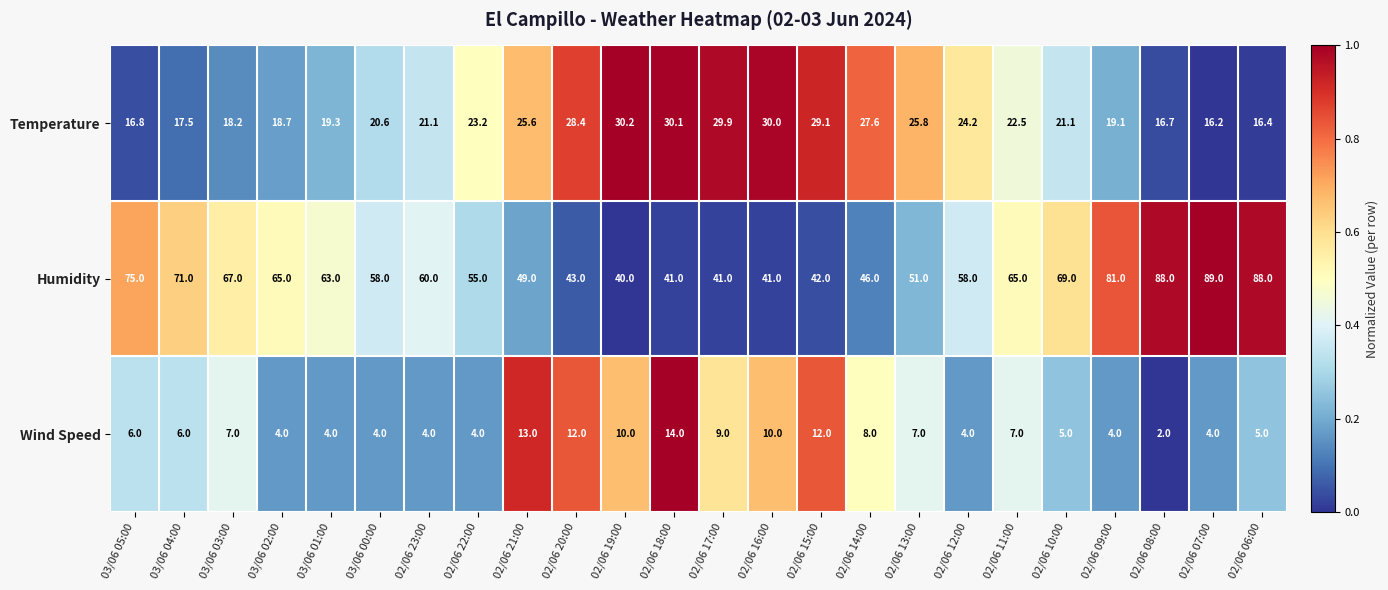

At which label is Wind Speed closest to 8?

02/06 14:00